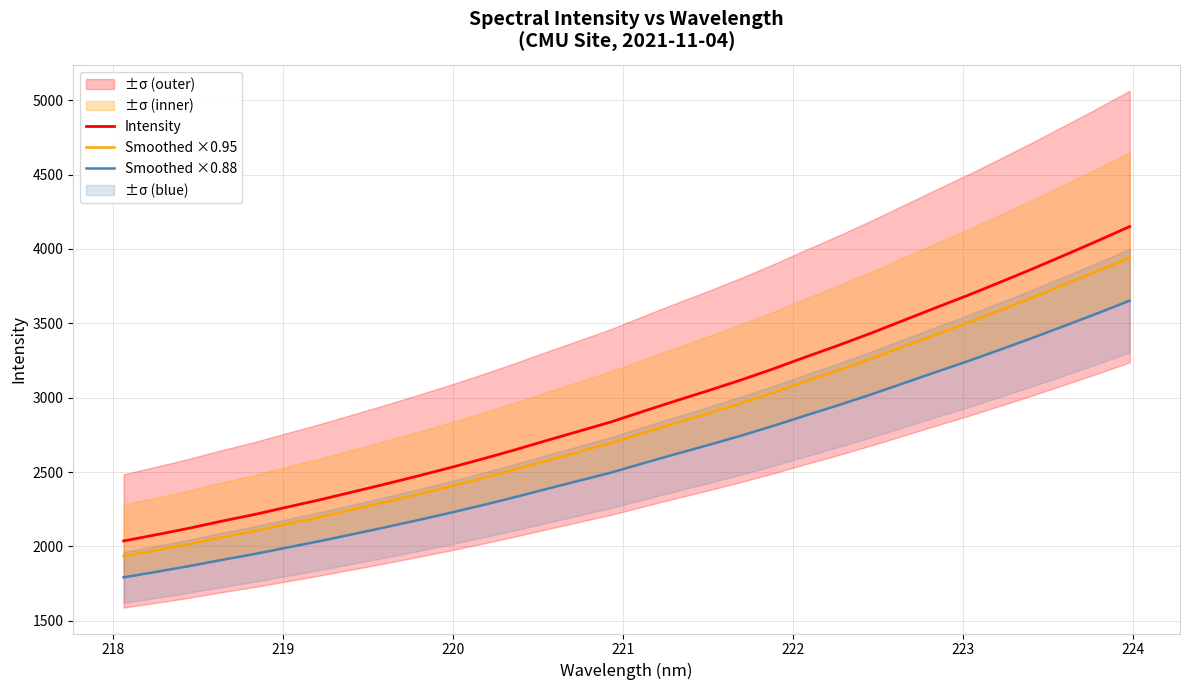

Is the value of Intensity at 219 greater than the value of Smoothed ×0.95 at 16?

No